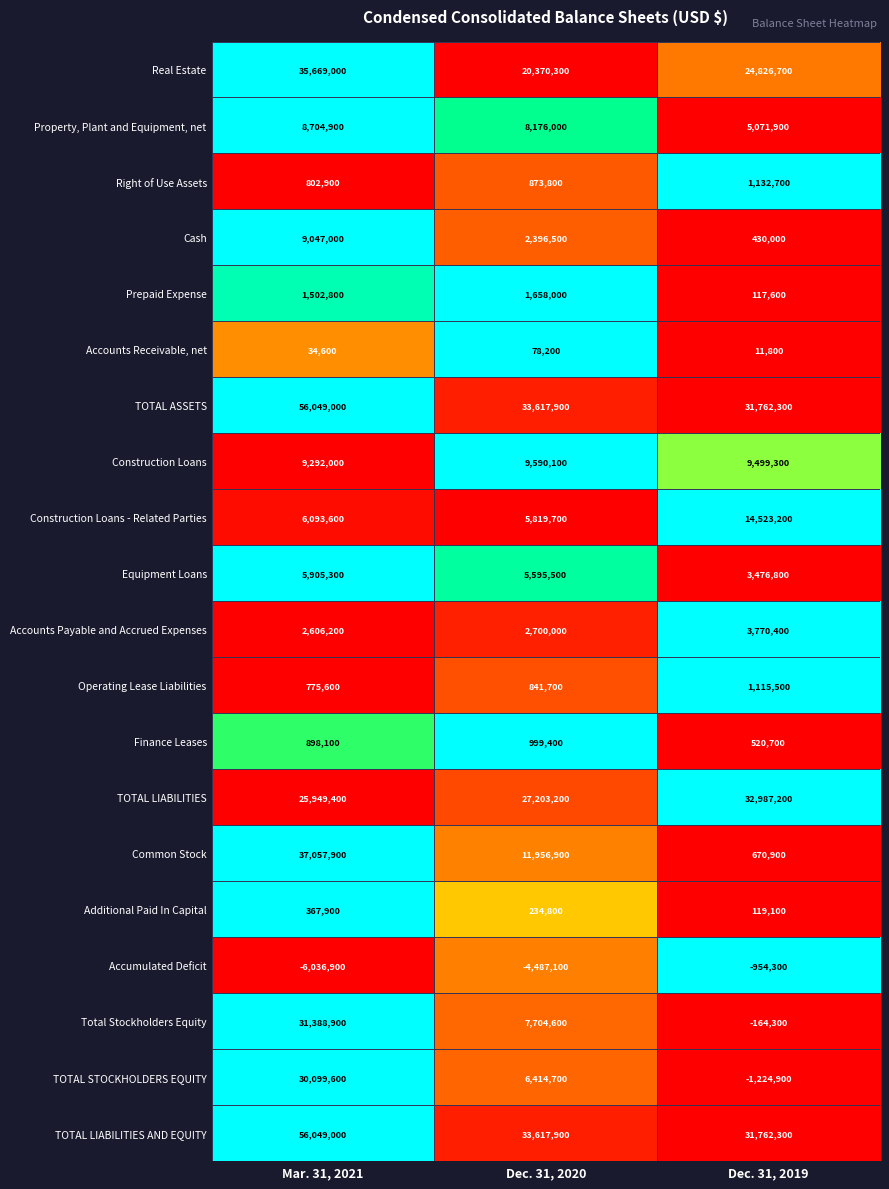

The value of Construction Loans - Related Parties at Mar. 31, 2021 is 6093600. True or false?

True